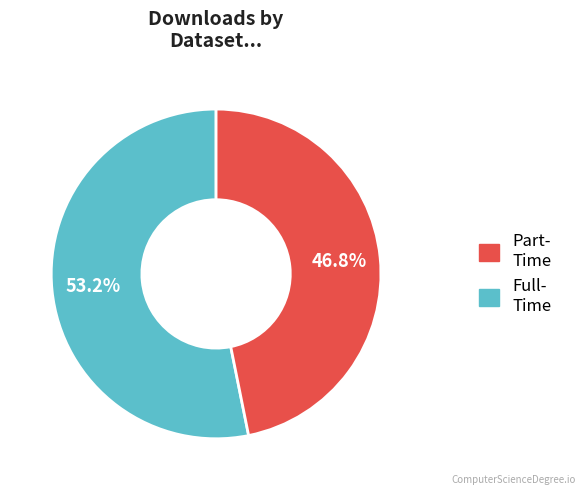

Does any single category account for the majority?

Yes